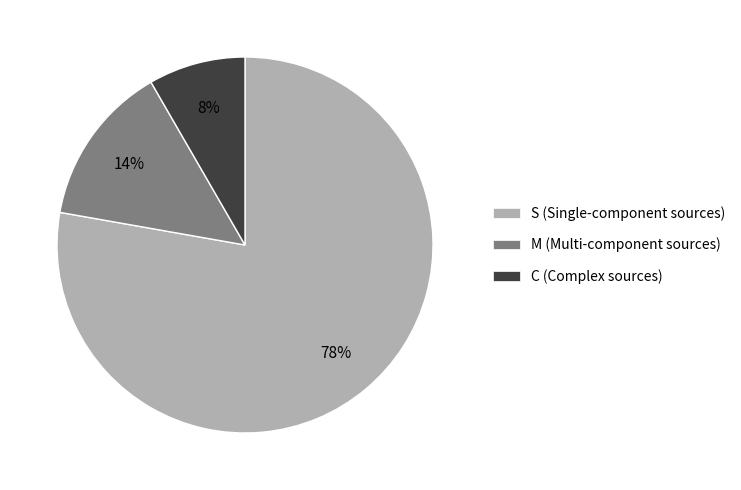

Is the sum of C and M greater than half?

No